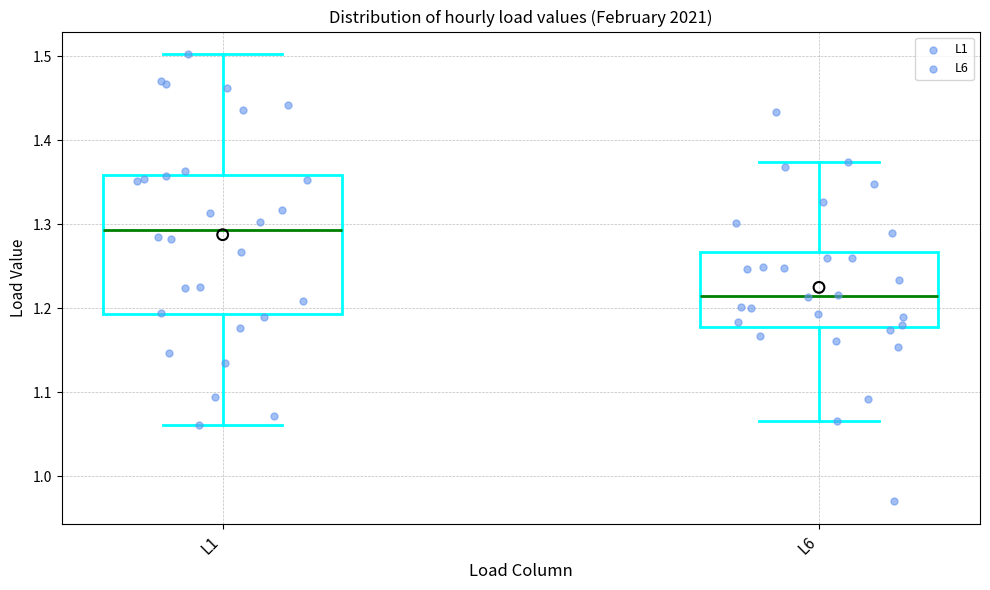

Which box is the tallest, from its lower edge to its upper edge?

L1